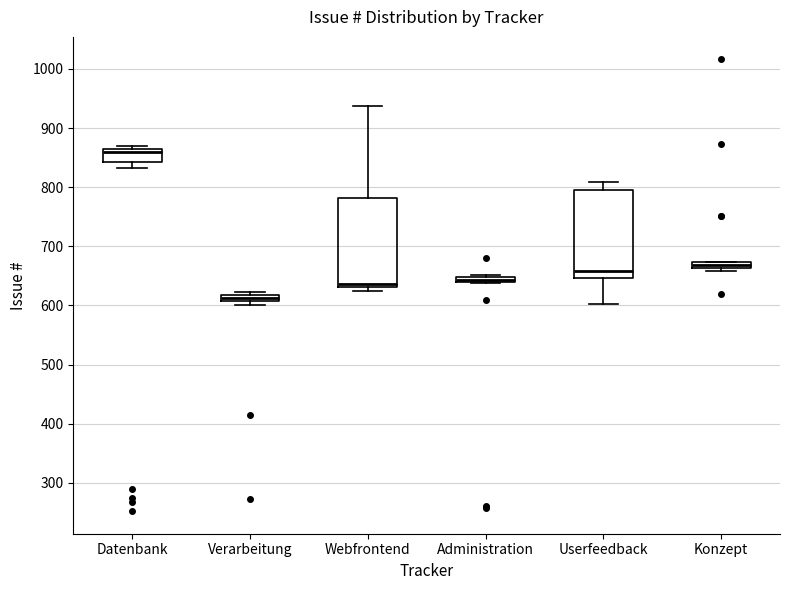

Which box's median line is the highest?

Datenbank